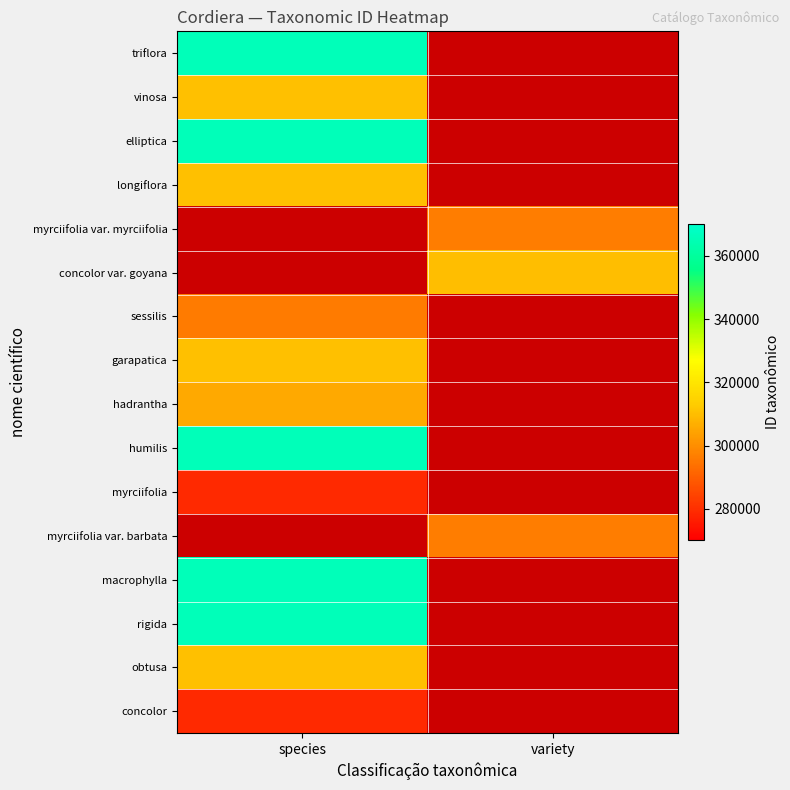

Which series has the largest range (max minus min)?

triflora